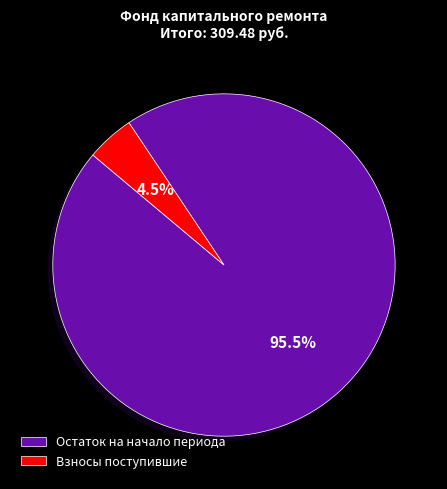

How many segments does this pie chart have?

2